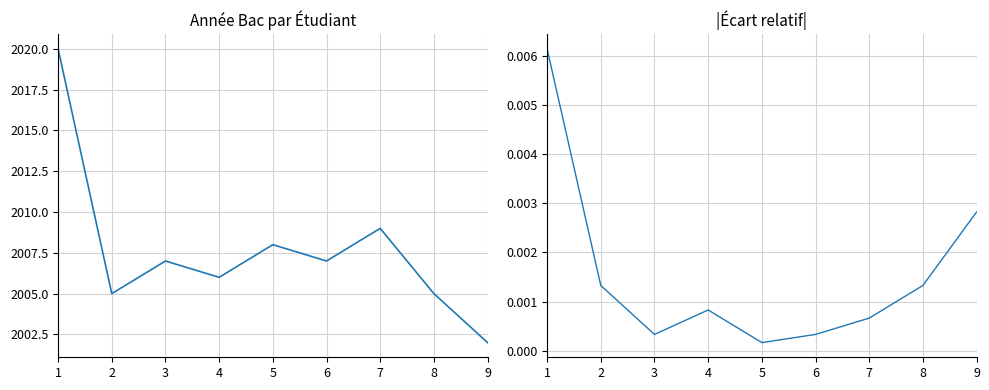

True or false: |Écart relatif| has a value of 0.0 at 7.

False